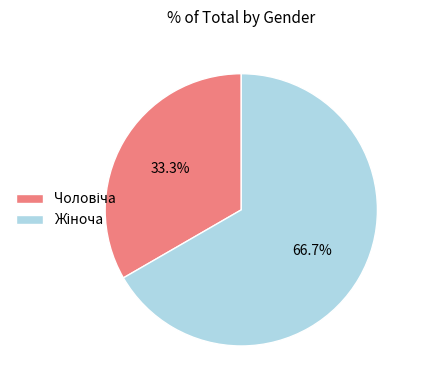

Does any single category account for the majority?

Yes